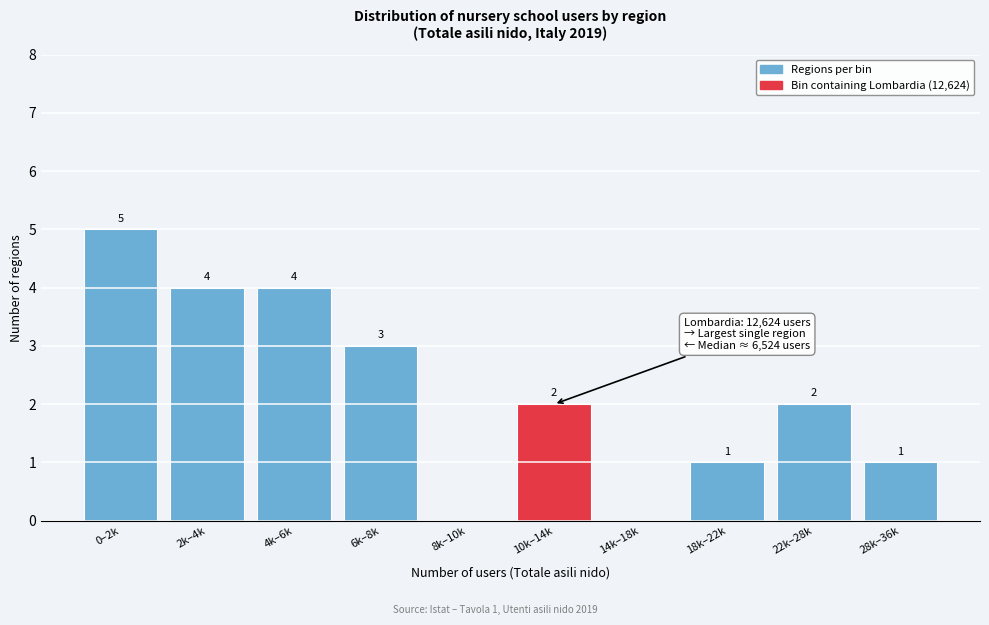

Reading right to left, what are all the values shown in this chart?

28k–36k=1	22k–28k=2	18k–22k=1	14k–18k=0	10k–14k=2	8k–10k=0	6k–8k=3	4k–6k=4	2k–4k=4	0–2k=5